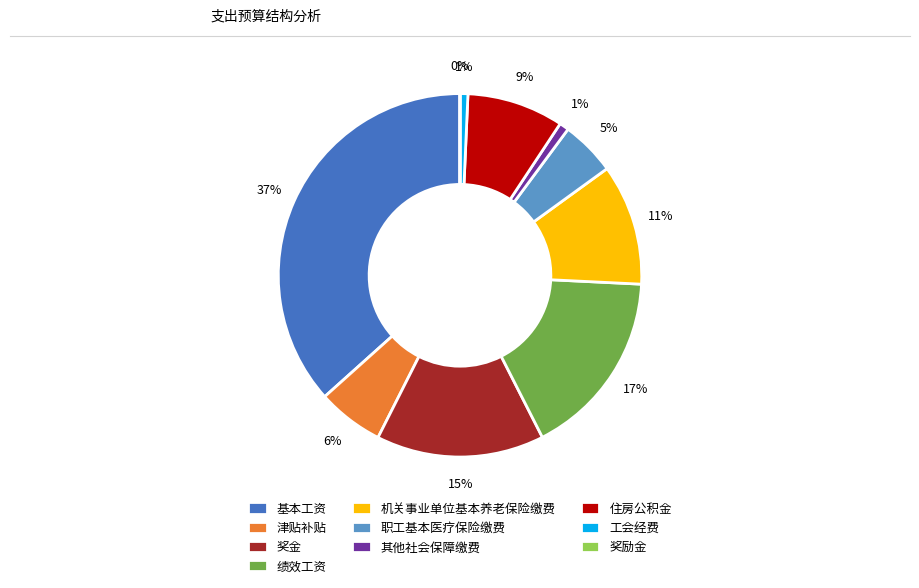

To the nearest percent, what is the combined percentage of 工会经费 and 津贴补贴?

7%